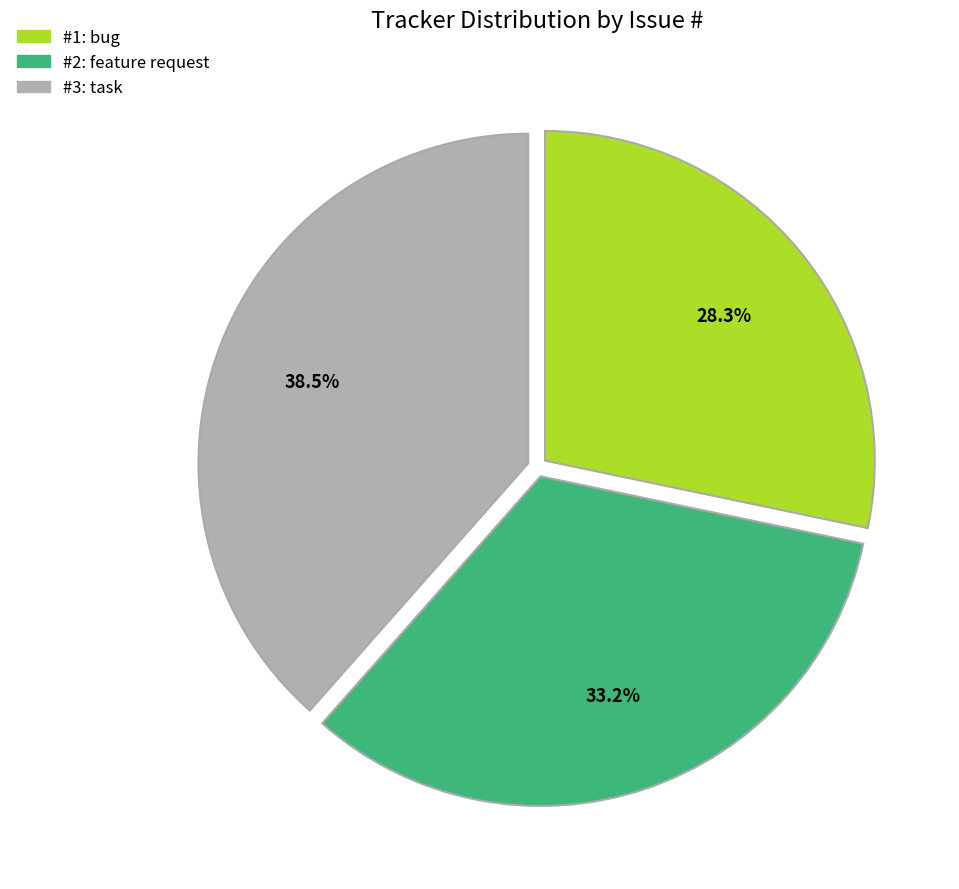

Does any single category account for the majority?

No